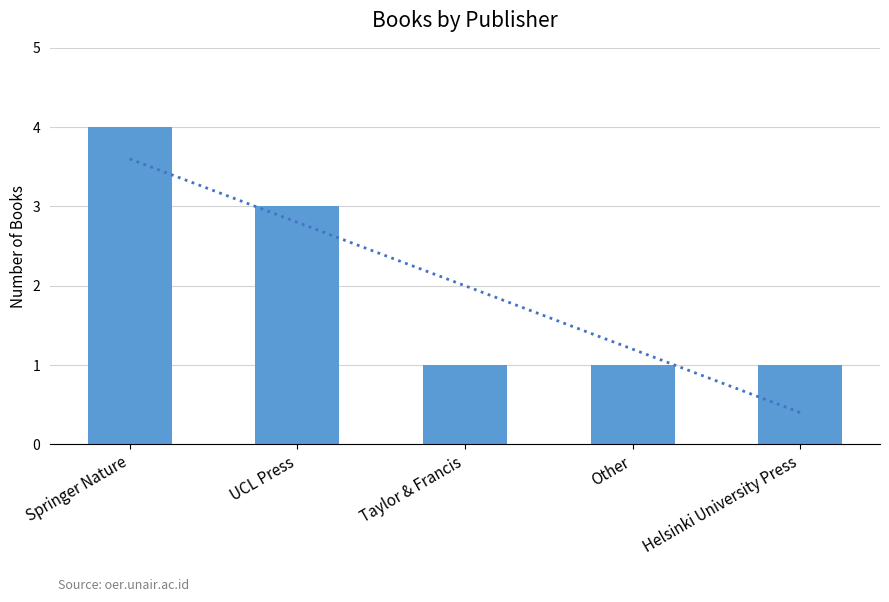

Rank the categories by value from lowest to highest.

Taylor & Francis, Other, Helsinki University Press, UCL Press, Springer Nature